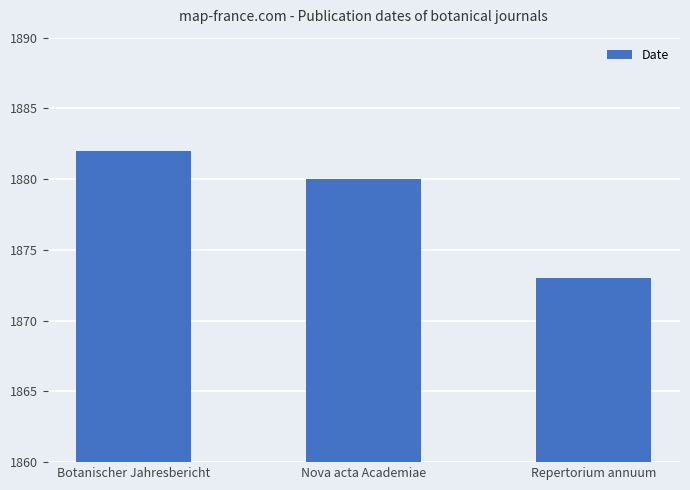

What is the approximate value at Nova acta Academiae?

1880